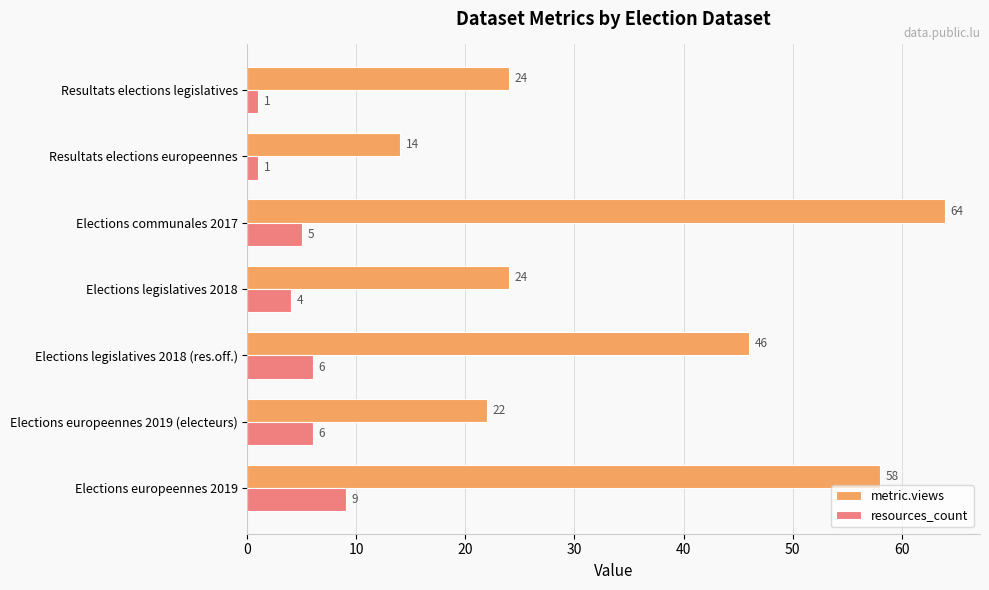

What is the sum of all resources_count values?

32